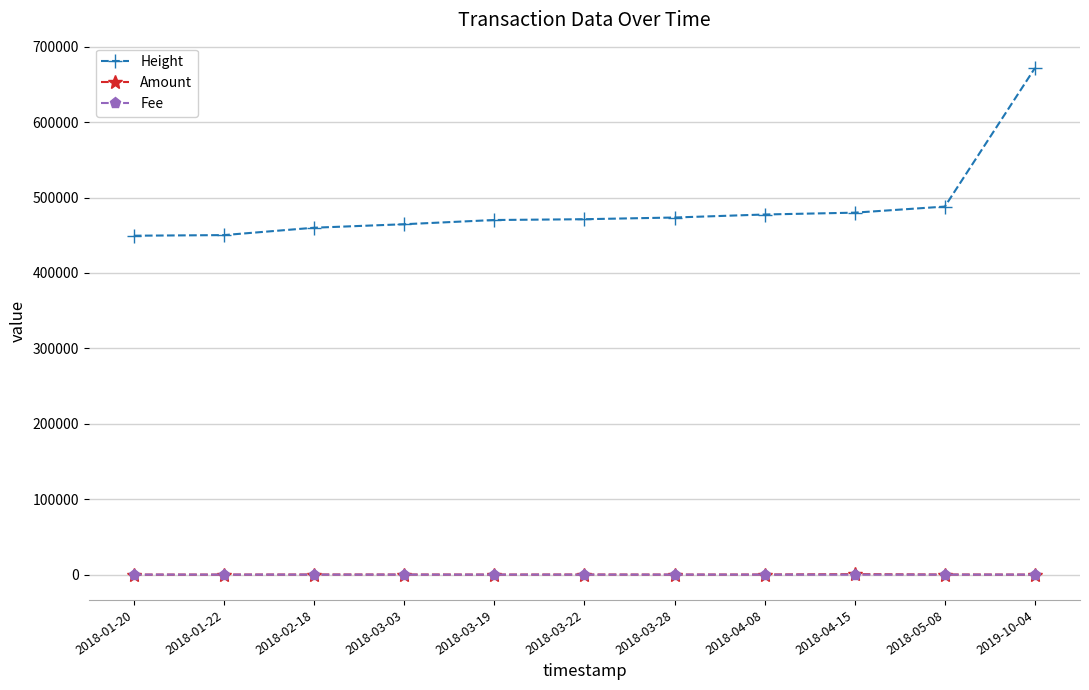

True or false: Fee and Height intersect in this chart.

False